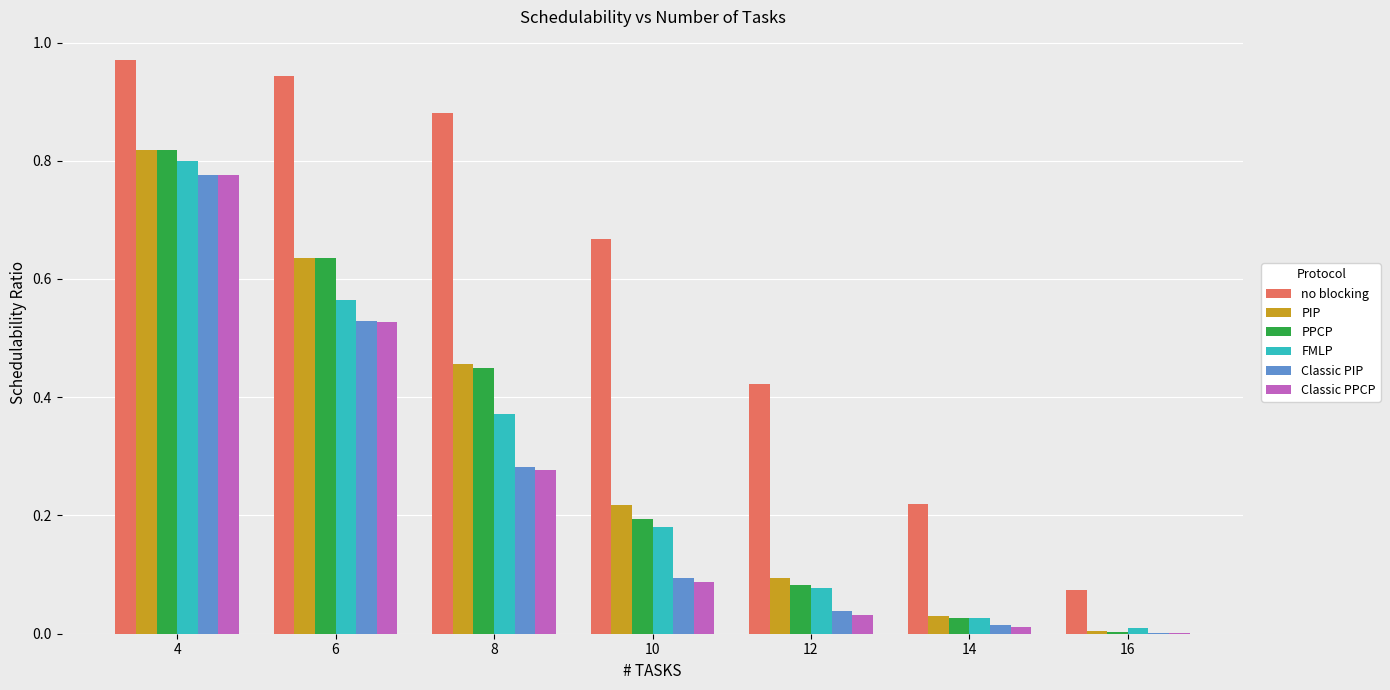

Between 6 and 14, which series saw the biggest shift?

no blocking